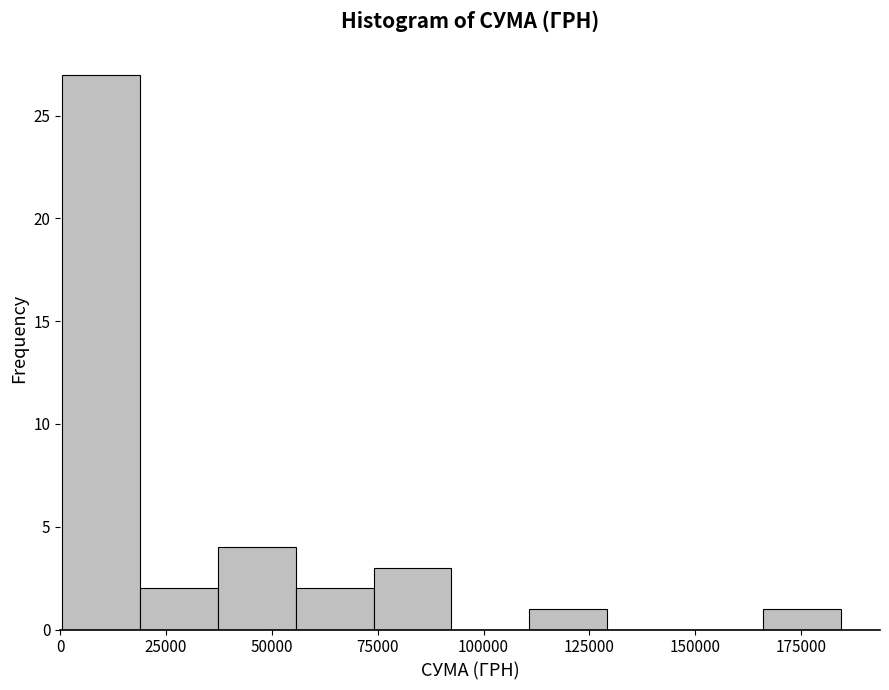

Read against the x-axis, roughly where is the centre of the tallest bar?

10000